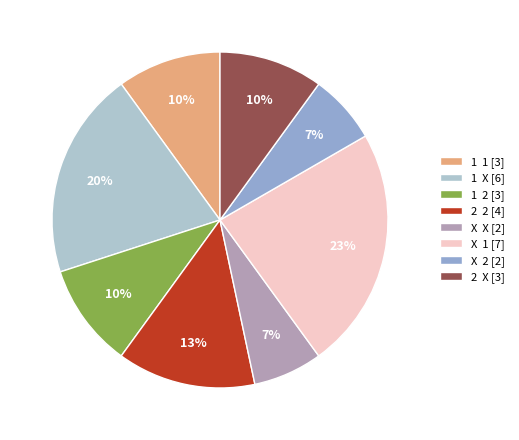

Does any single category account for the majority?

No